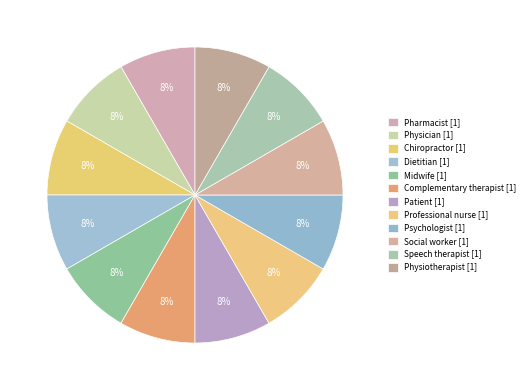

Is there a majority slice in this chart?

No